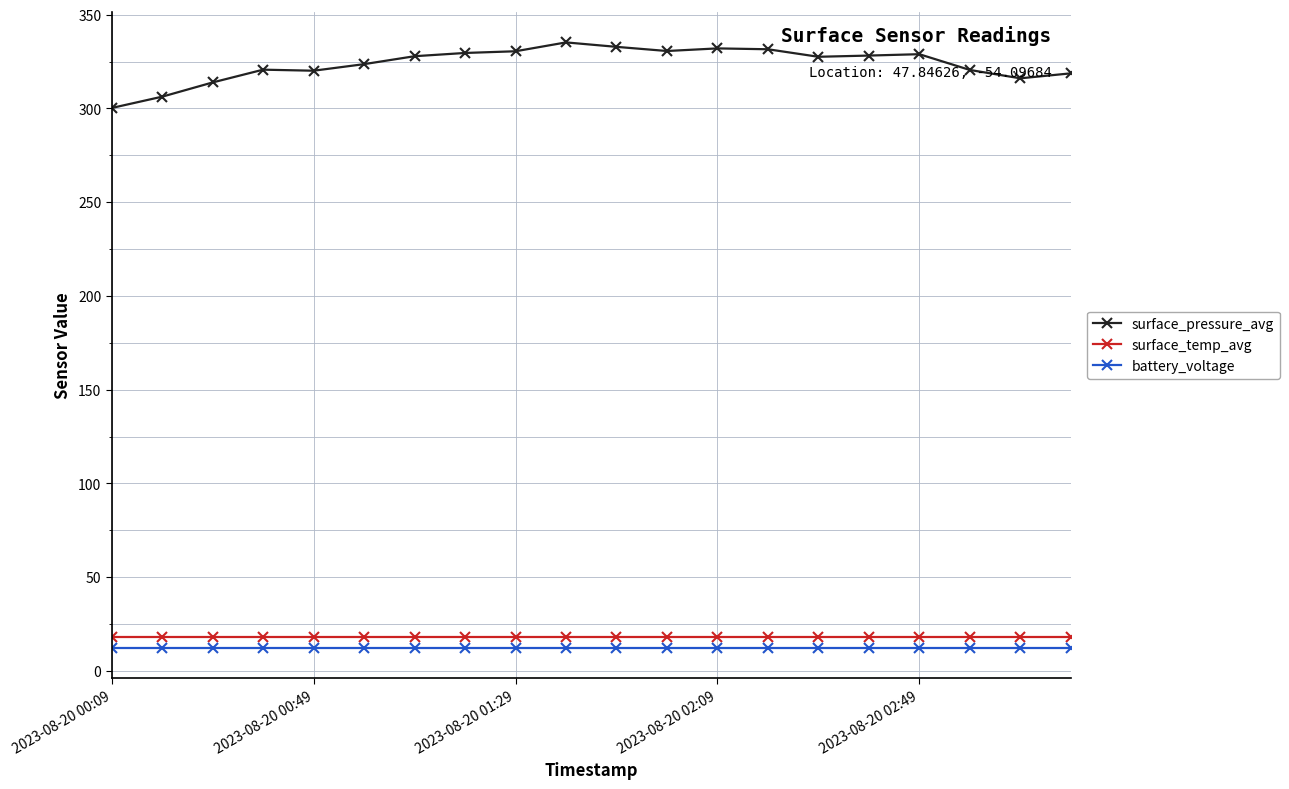

Which series has the largest range (max minus min)?

surface_pressure_avg